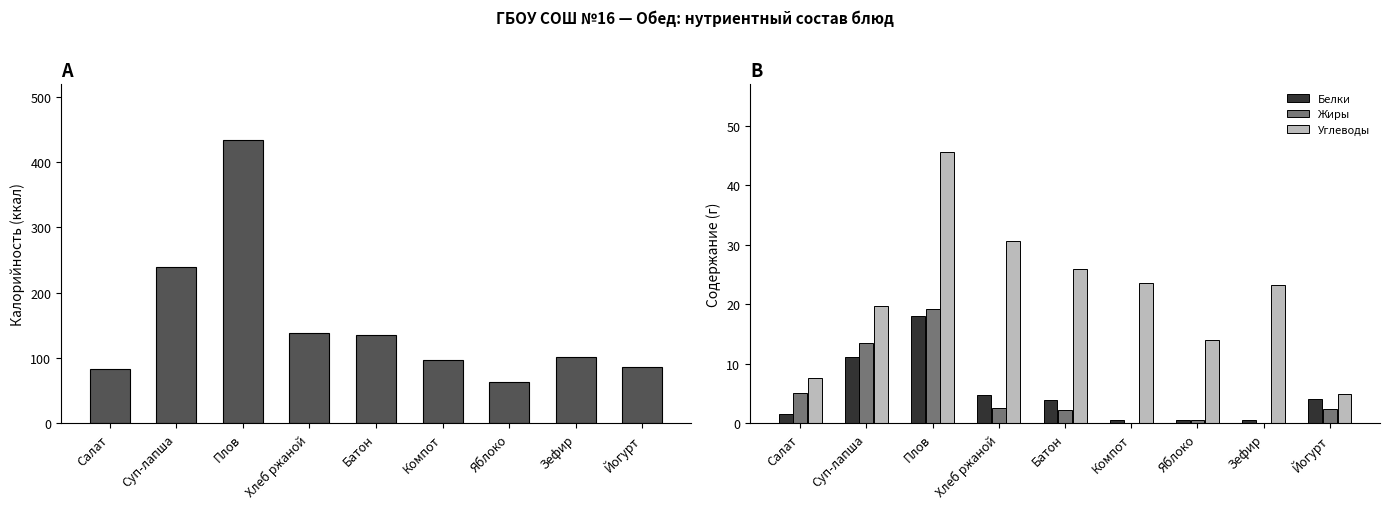

The Белки series shows 0.3 at Компот. True or false?

False